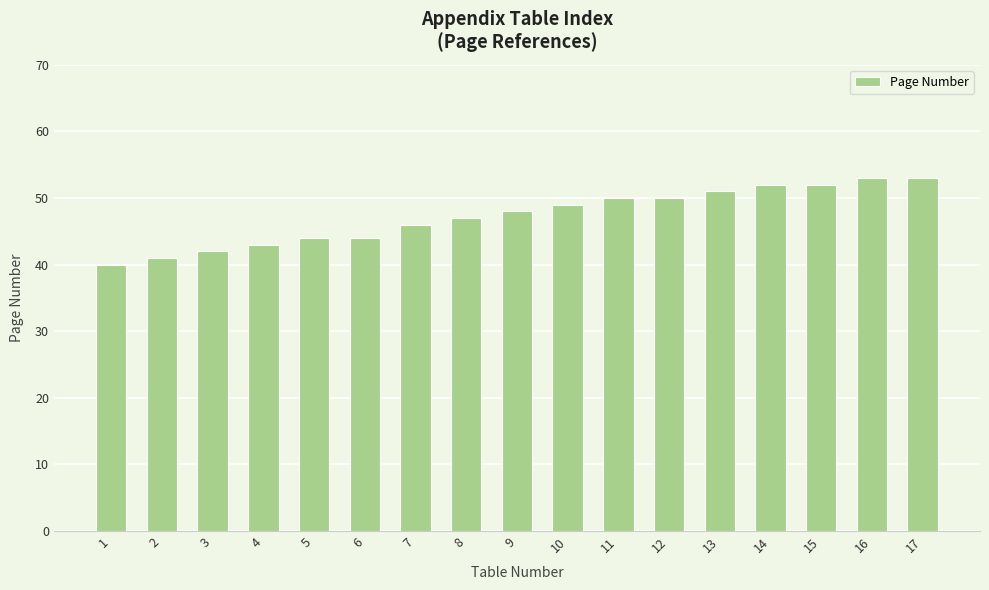

Does the chart contain any negative values?

No